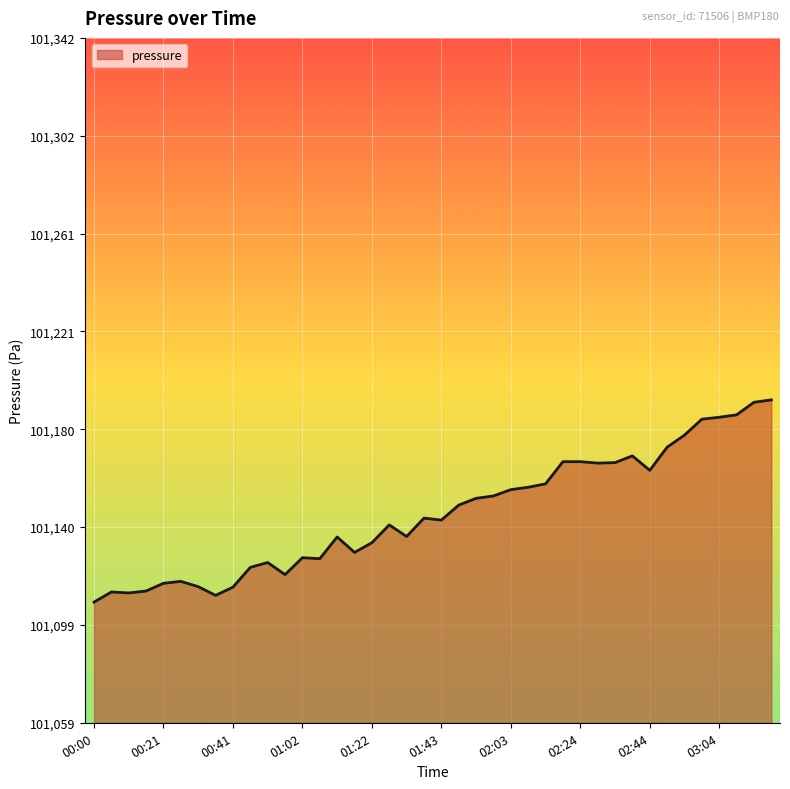

How many lines are shown in the chart?

1